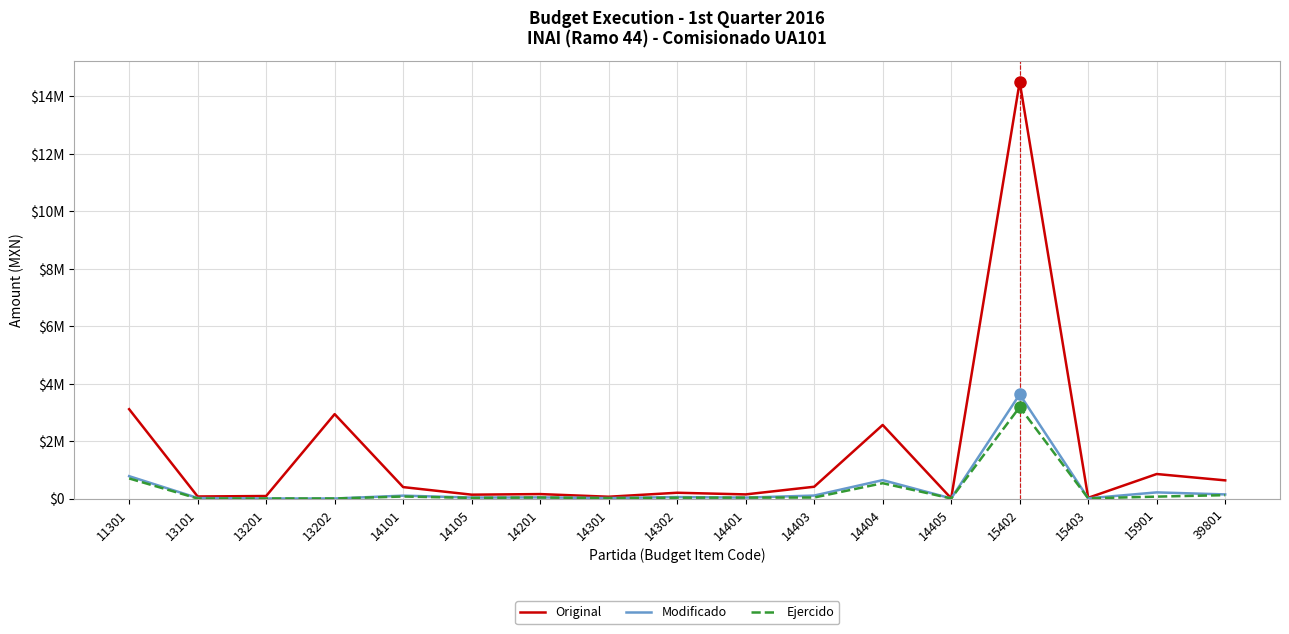

What is the difference between the highest and lowest values at 13101?

69900.0